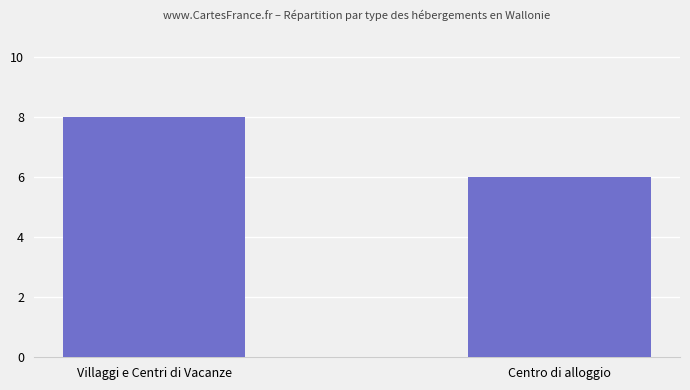

Which category has the lowest value across all series?

Centro di alloggio